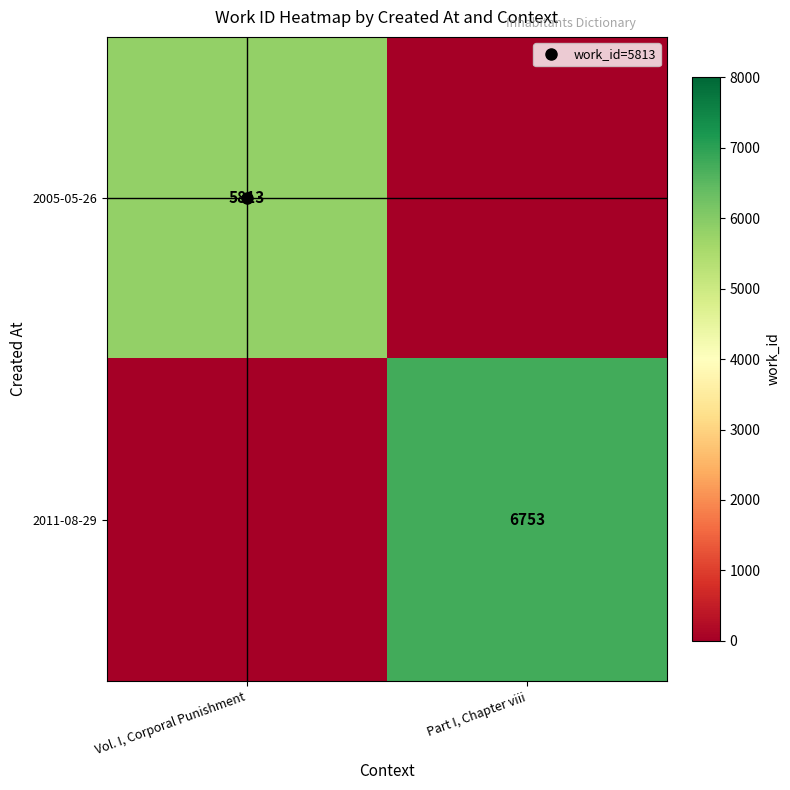

What is the average value of the 2011-08-29 series?

3376